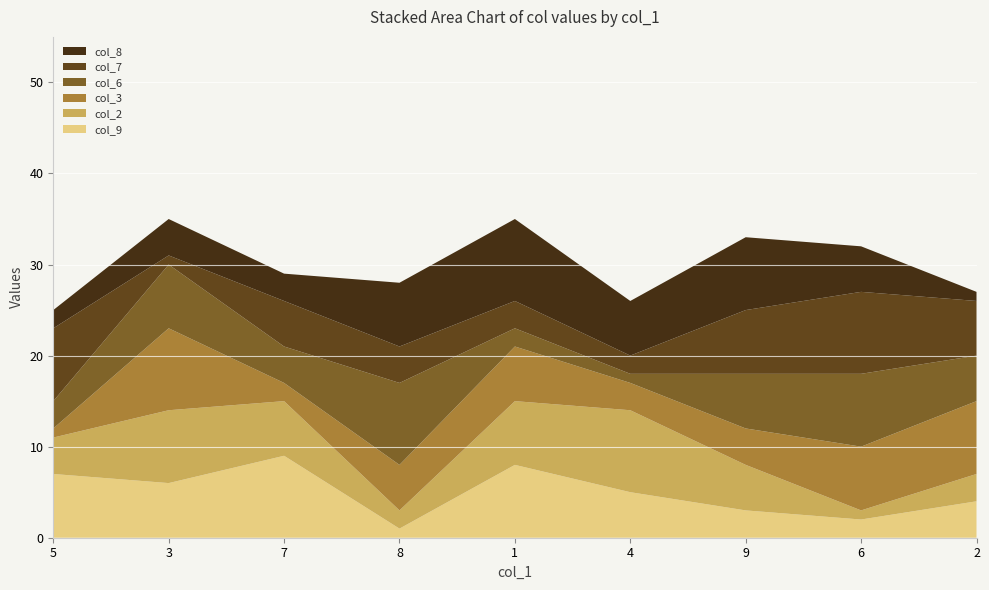

Reading left to right, list all the values displayed in this chart.

col_9: 7	6	9	1	8	5	3	2	4
col_2: 4	8	6	2	7	9	5	1	3
col_3: 1	9	2	5	6	3	4	7	8
col_6: 3	7	4	9	2	1	6	8	5
col_7: 8	1	5	4	3	2	7	9	6
col_8: 2	4	3	7	9	6	8	5	1